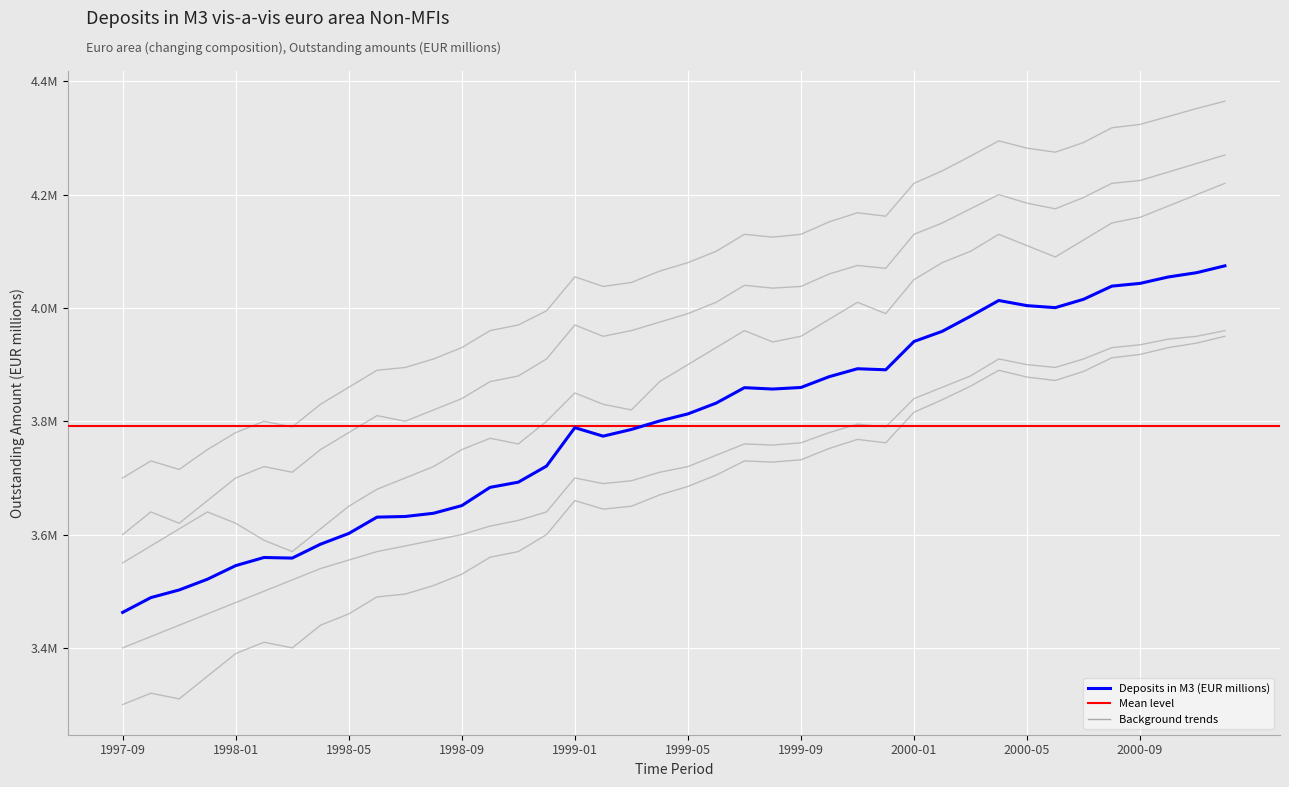

The value at 1997-12 is 3521210. True or false?

True